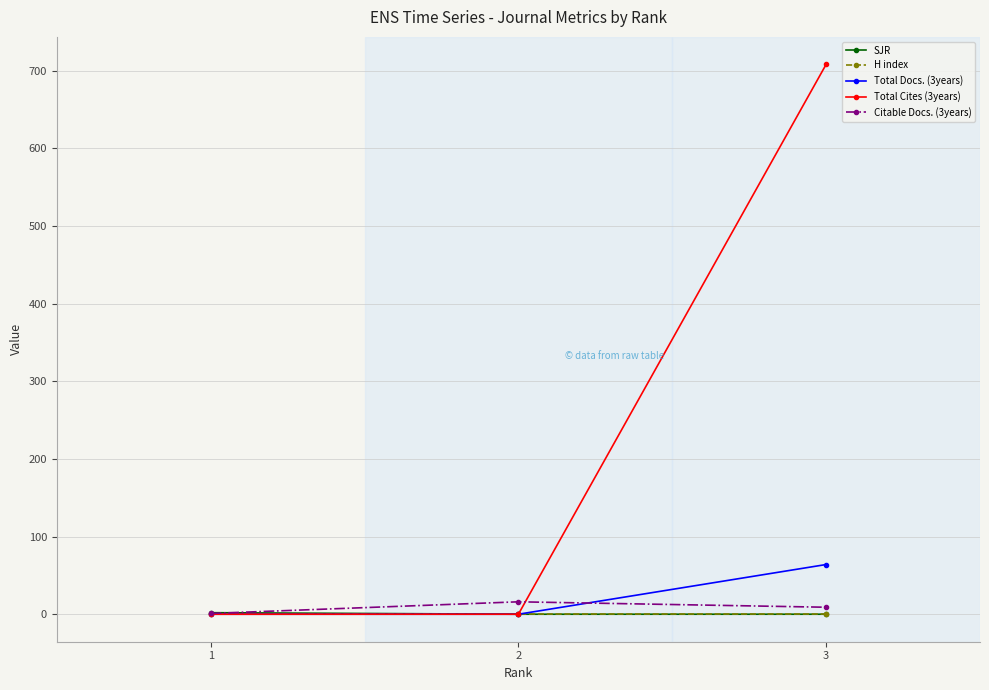

The value of Citable Docs. (3years) at 1 is 1. True or false?

True